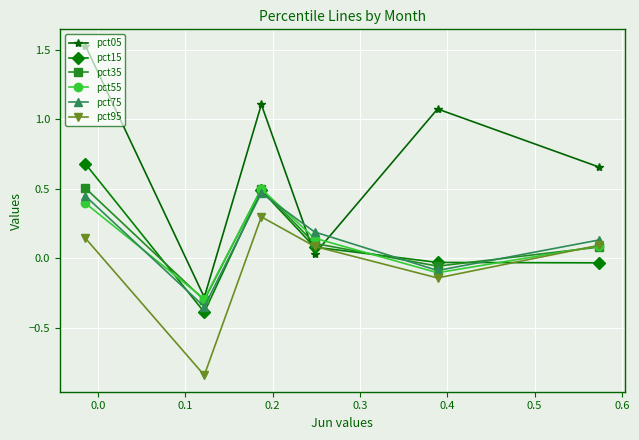

Which series has the widest spread of values?

pct05